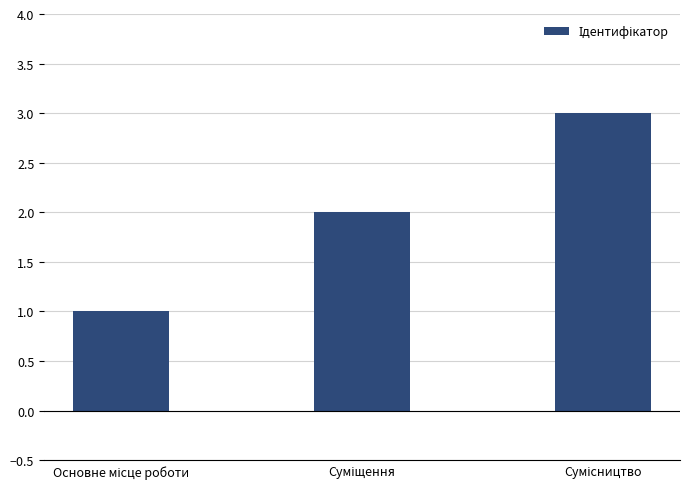

Are the bars horizontal?

No